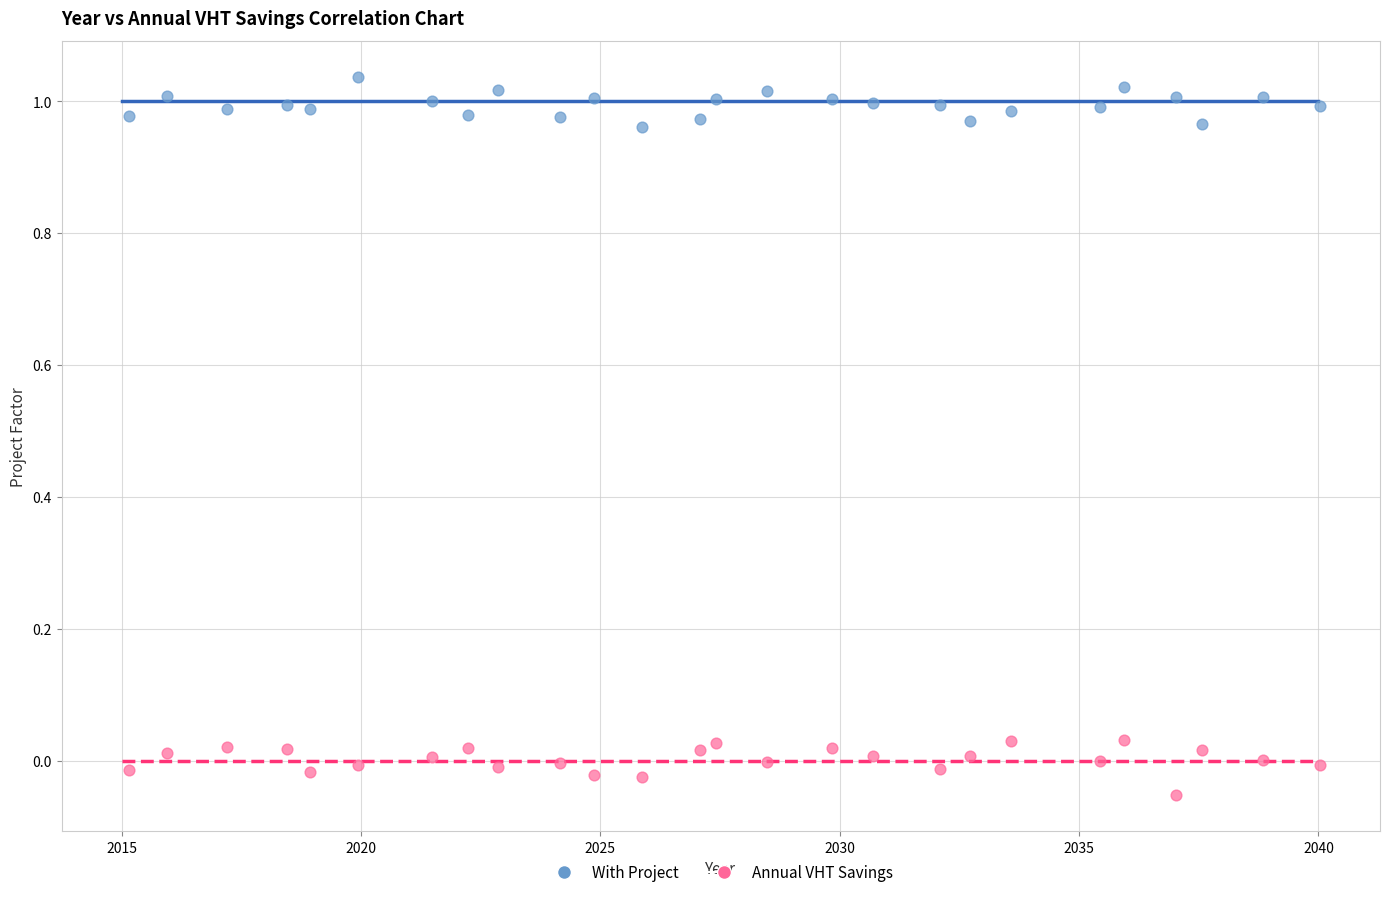

Which series reaches the minimum Y coordinate?

Annual VHT Savings